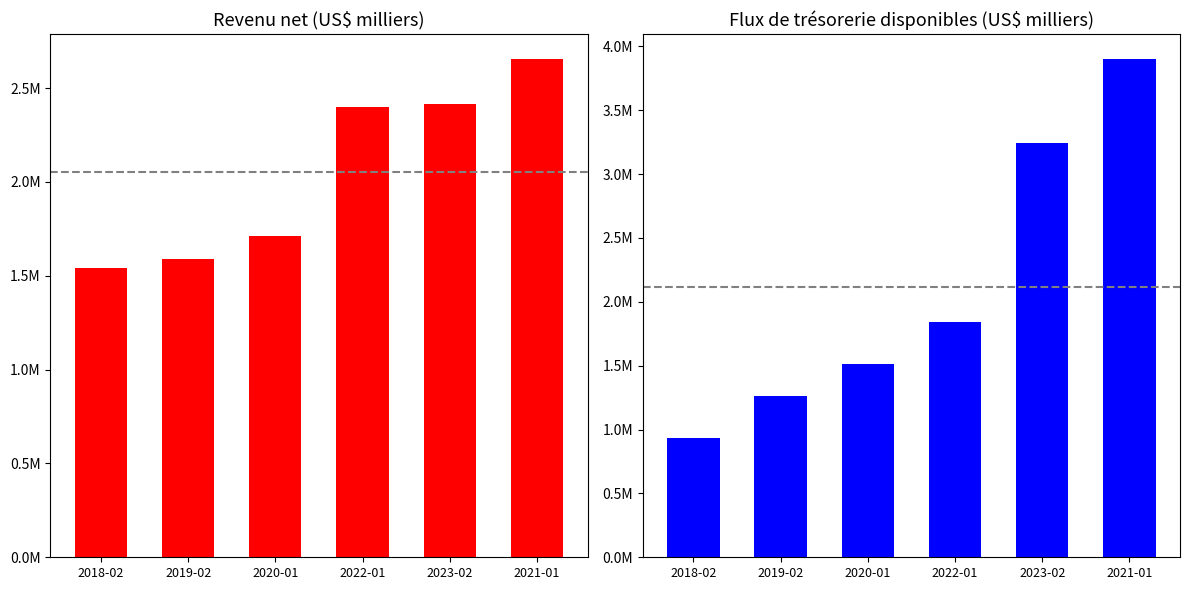

Reading left to right, extract all data points from this chart.

Revenu net: 1538960	1589472	1712555	2399232	2415989	2655050
Flux de trésorerie disponibles: 934136	1266437	1510673	1845884	3244607	3902150